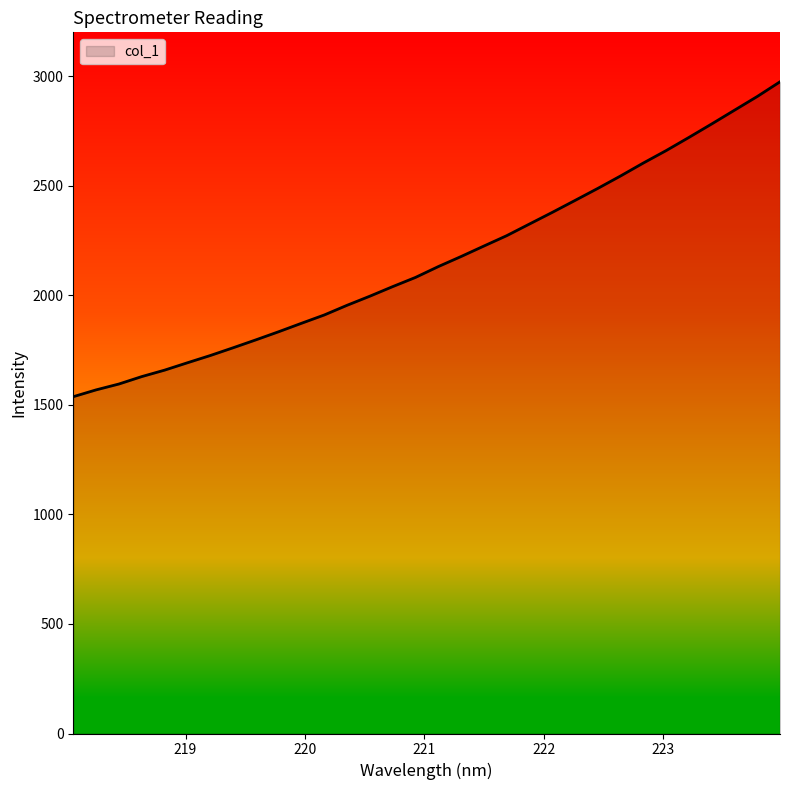

What is the greatest value displayed?

2974.2